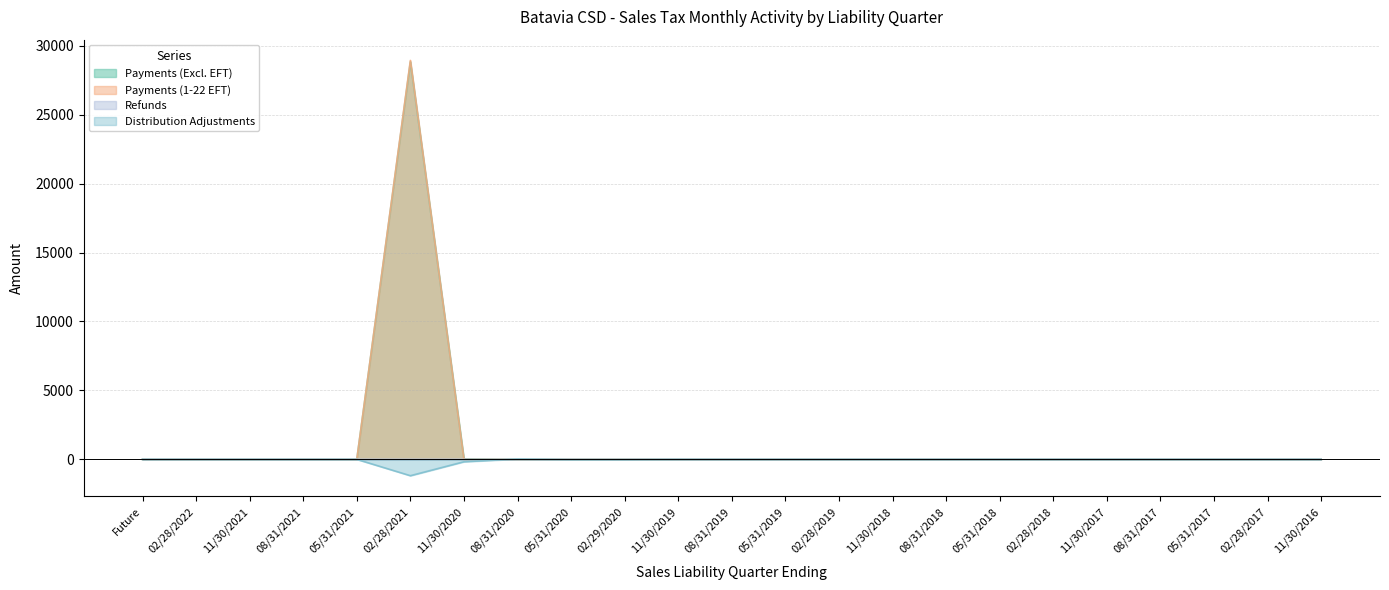

At which label is Refunds closest to 0?

Future